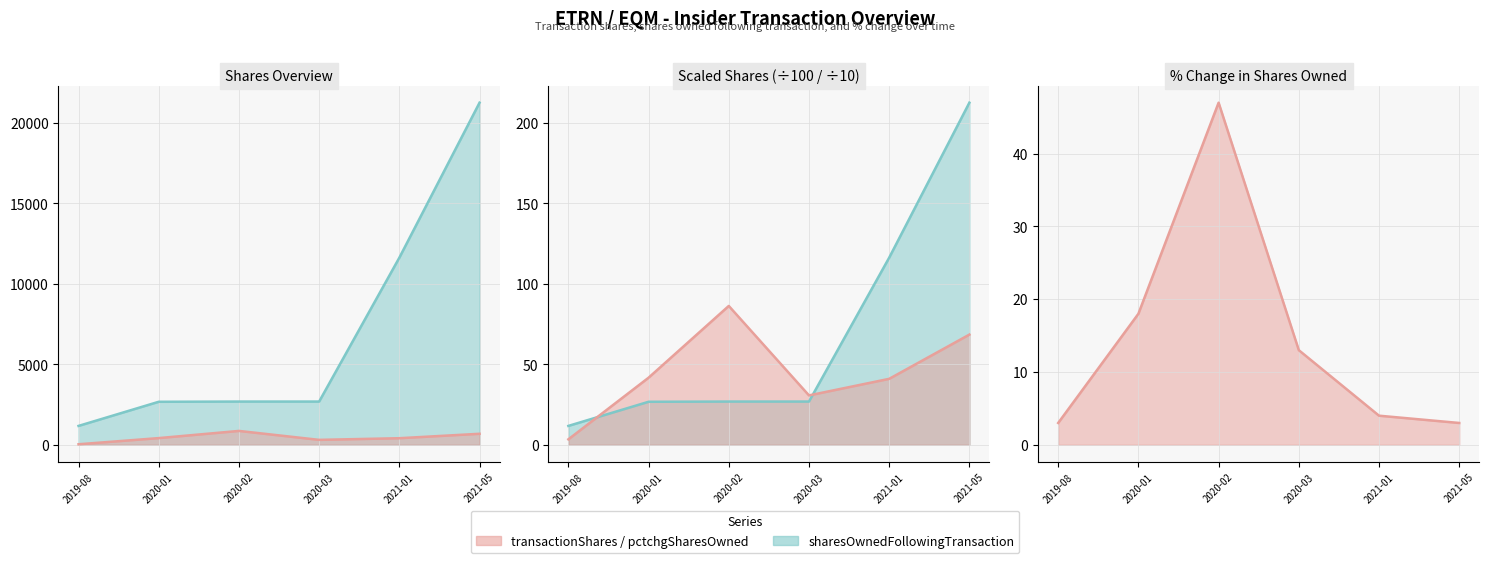

Between 2021-01 and 2020-03, which is larger?

2021-01